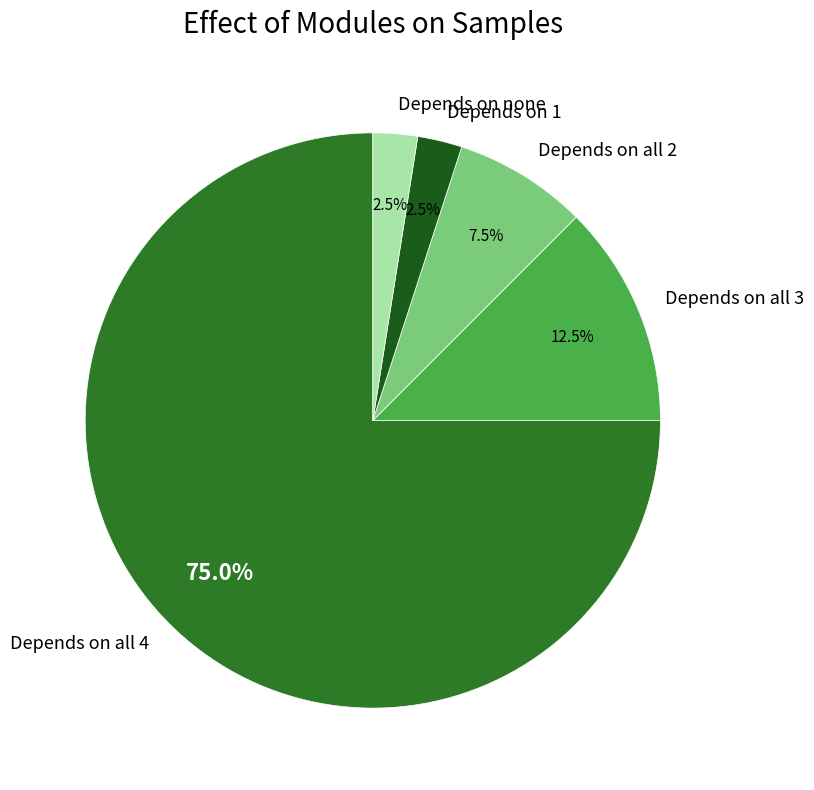

Between Depends on all 4 and Depends on 1, which is larger?

Depends on all 4